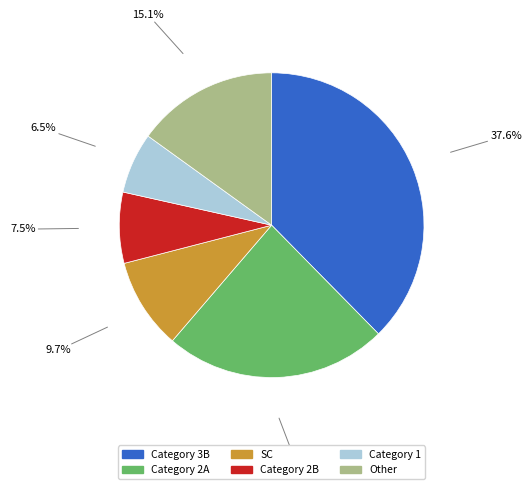

Rank the categories by value from highest to lowest.

Category 3B, Category 2A, Other, SC, Category 2B, Category 1